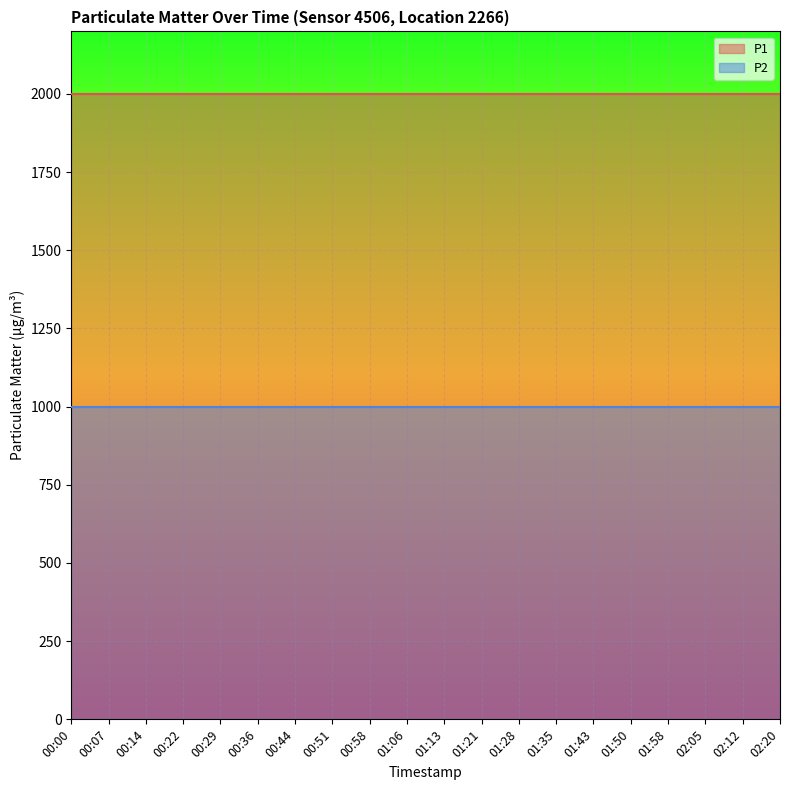

What is the value of the P2 point at the 10th from the left?

999.9